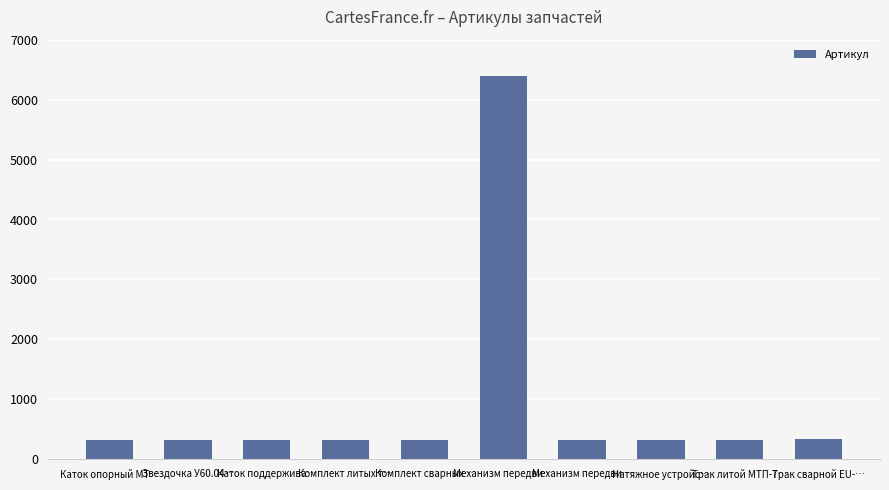

The chart shows a value of 497 at Натяжное устройс…. True or false?

False